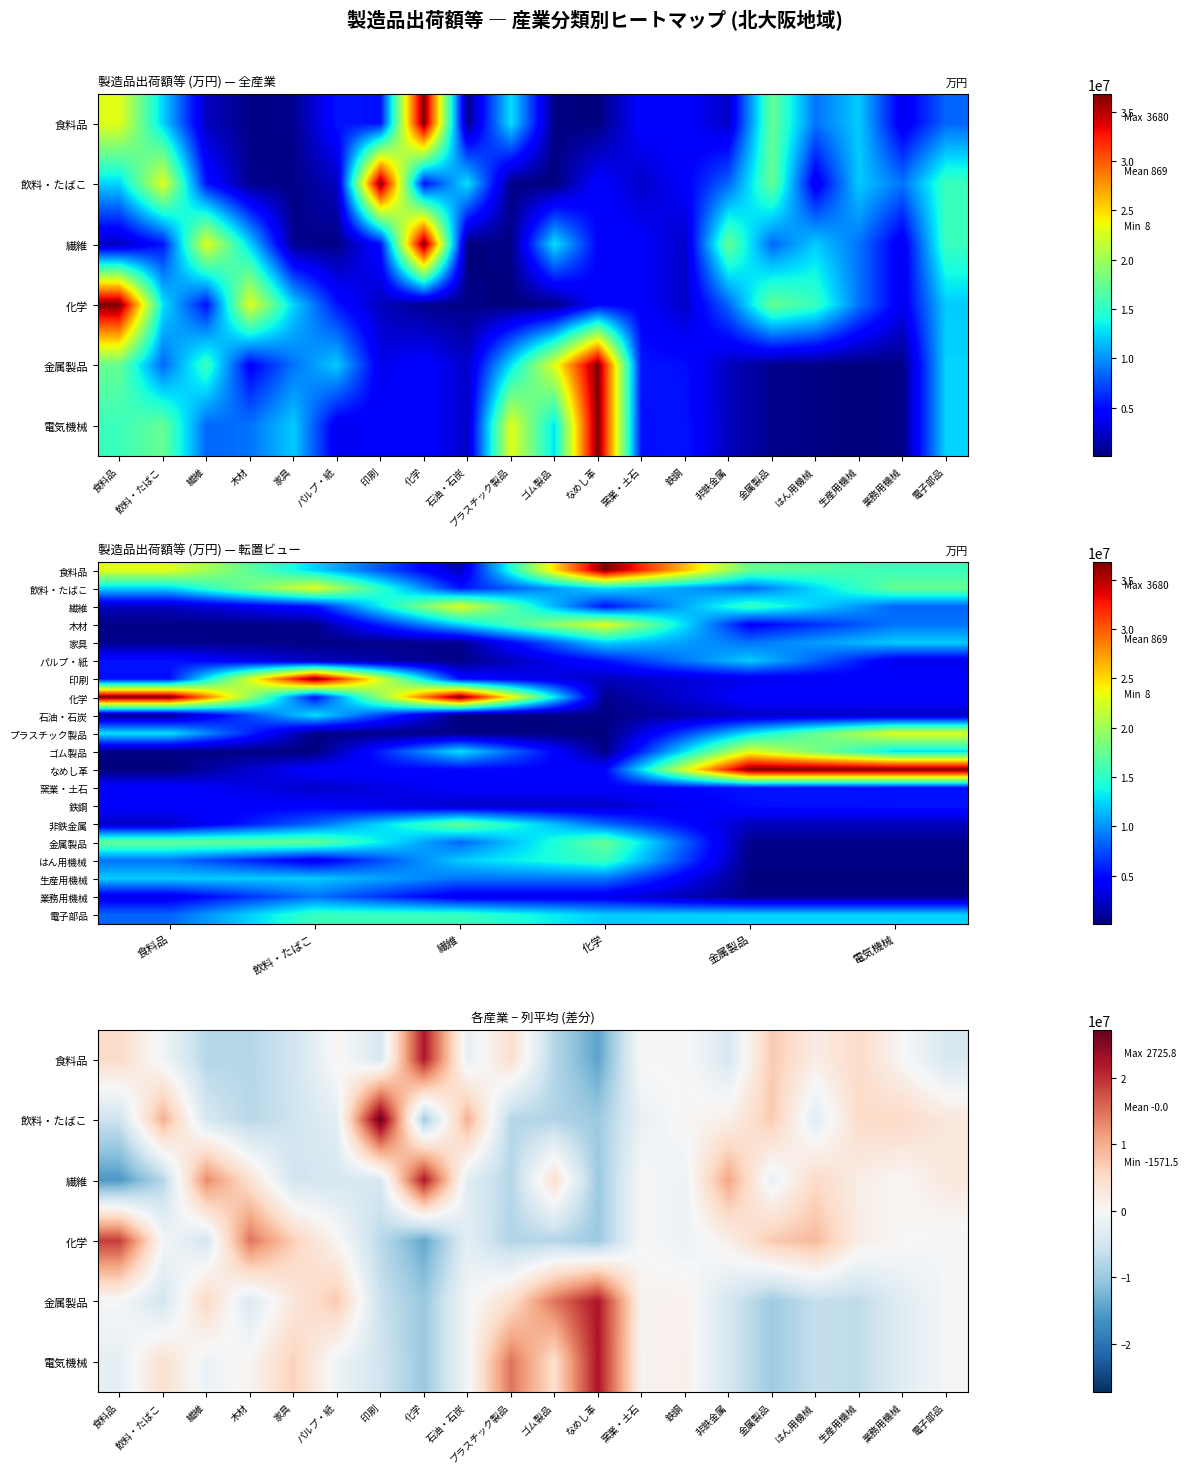

At which category is the sum across all series the highest?

食料品